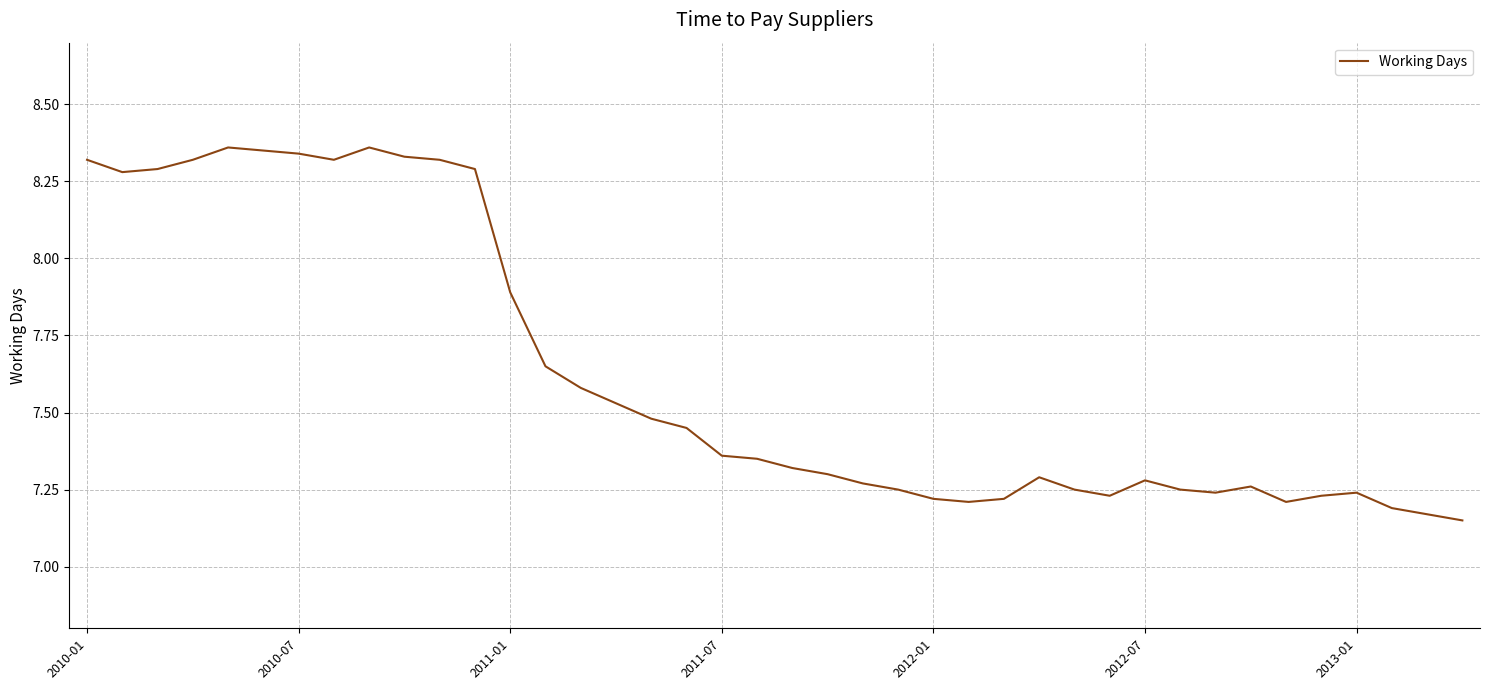

What is the difference between the maximum and minimum values?

1.2